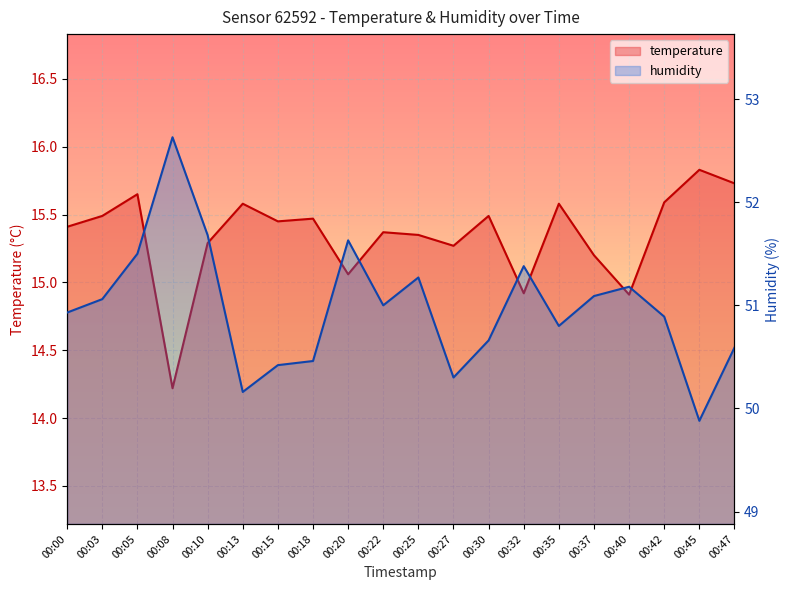

Reading left to right, list all the values displayed in this chart.

temperature: 00:00=15.4	00:03=15.5	00:05=15.7	00:08=14.2	00:10=15.3	00:13=15.6	00:15=15.4	00:18=15.5	00:20=15.1	00:22=15.4	00:25=15.3	00:27=15.3	00:30=15.5	00:32=14.9	00:35=15.6	00:37=15.2	00:40=14.9	00:42=15.6	00:45=15.8	00:47=15.7
humidity: 00:00=50.9	00:03=51.1	00:05=51.5	00:08=52.6	00:10=51.7	00:13=50.2	00:15=50.4	00:18=50.5	00:20=51.6	00:22=51.0	00:25=51.3	00:27=50.3	00:30=50.7	00:32=51.4	00:35=50.8	00:37=51.1	00:40=51.2	00:42=50.9	00:45=49.9	00:47=50.6